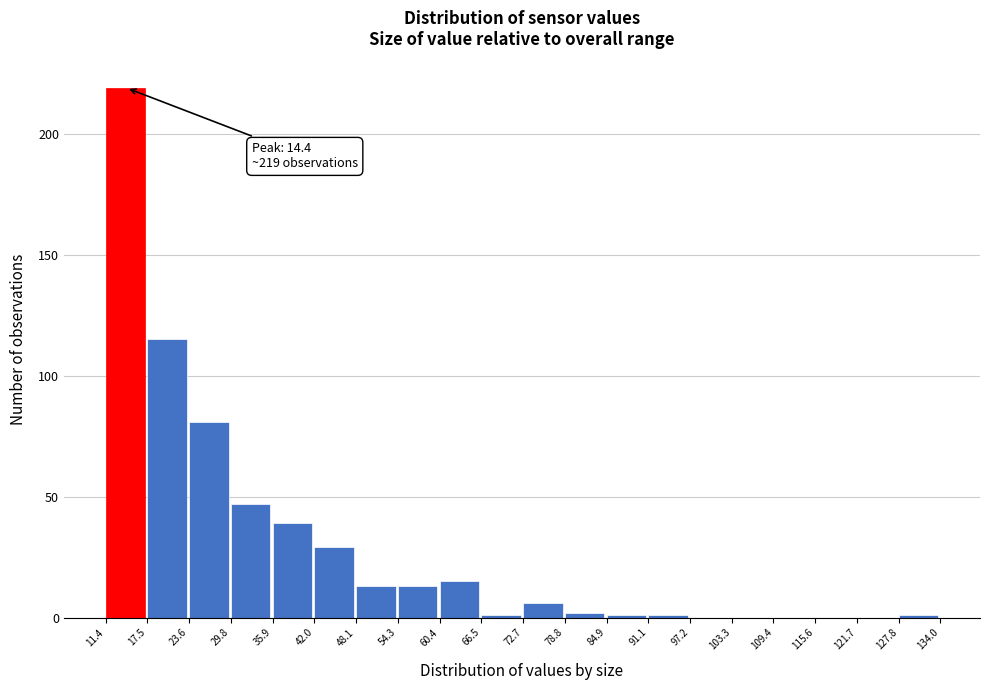

Over which range of the x-axis is the bar tallest?

11.4 to 17.5